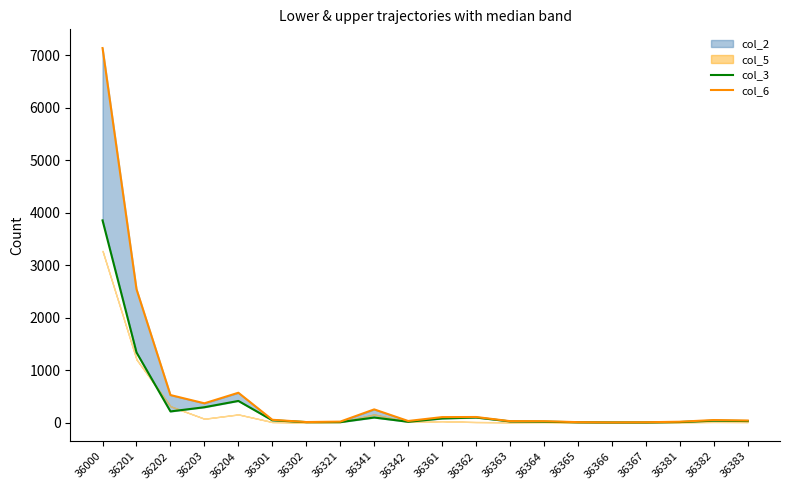

True or false: col_3 has more than 0 points higher than both neighbors.

True